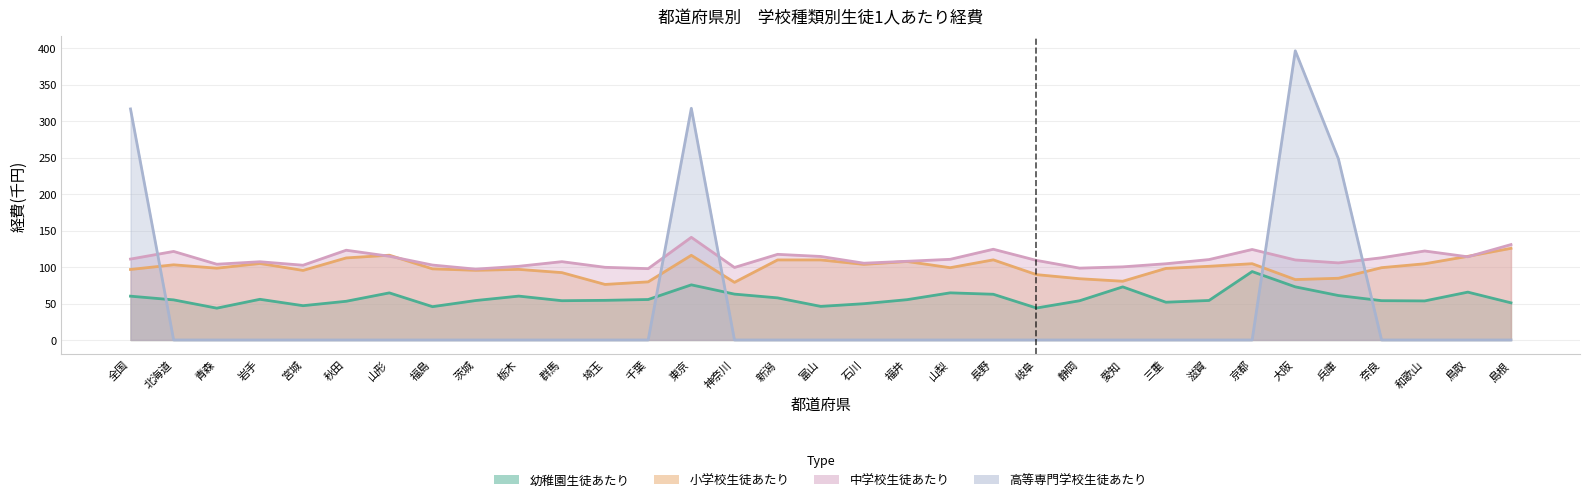

How many intersections are there between 高等専門学校生徒あたり and 幼稚園生徒あたり?

5